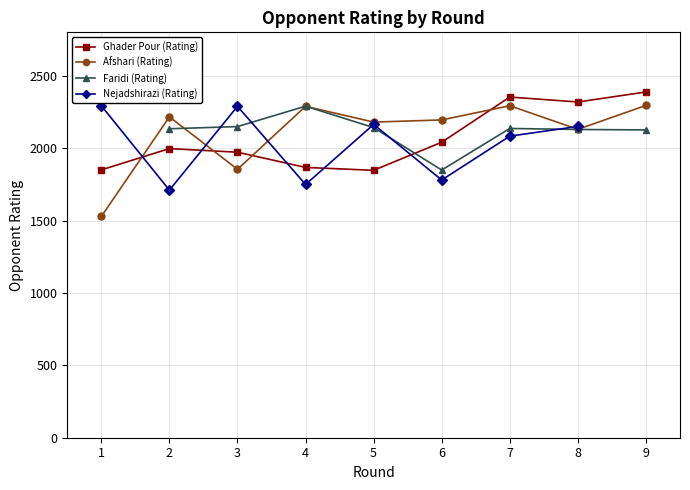

How many data points in Ghader Pour (Rating) are less than 1997?

4